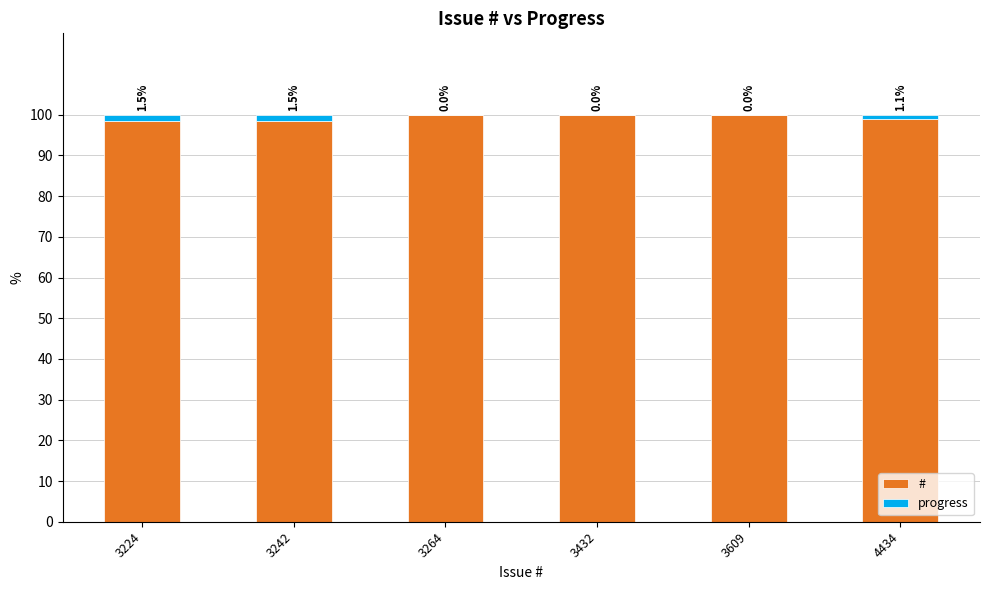

How many data points does each series have?

6